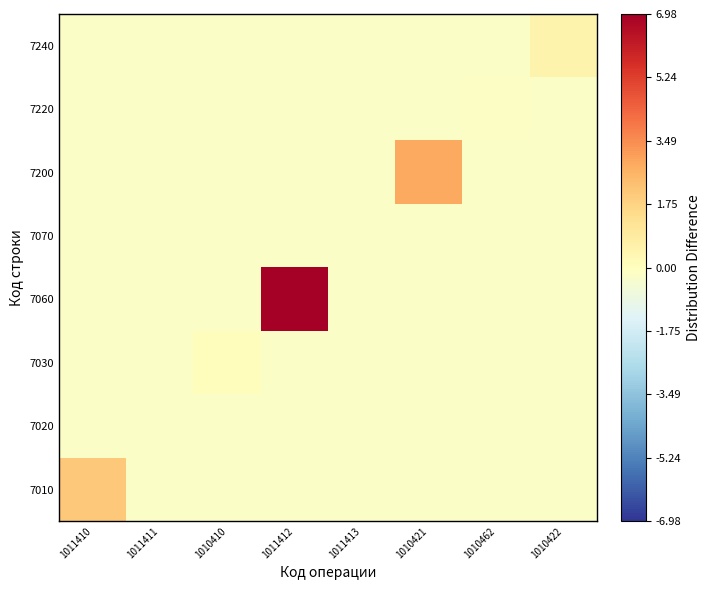

Rank the series by their maximum value, from lowest to highest.

7070, 7020, 7220, 7030, 7240, 7010, 7200, 7060